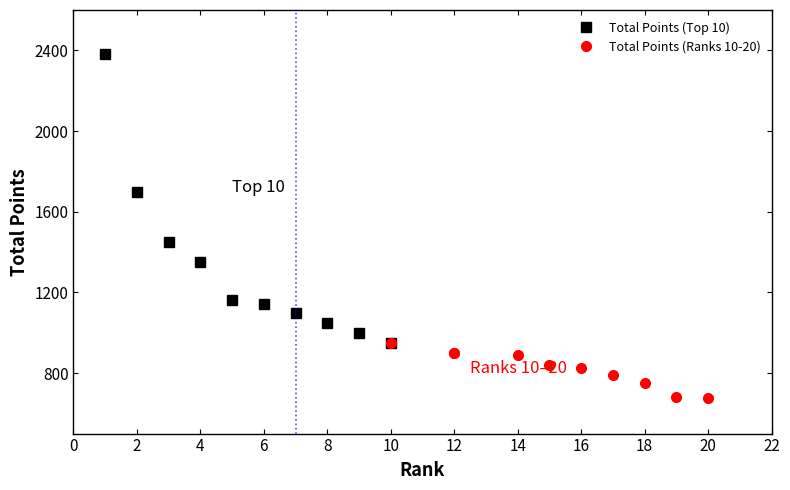

What are all the series names shown in the legend?

Total Points (Top 10), Total Points (Ranks 10-20)